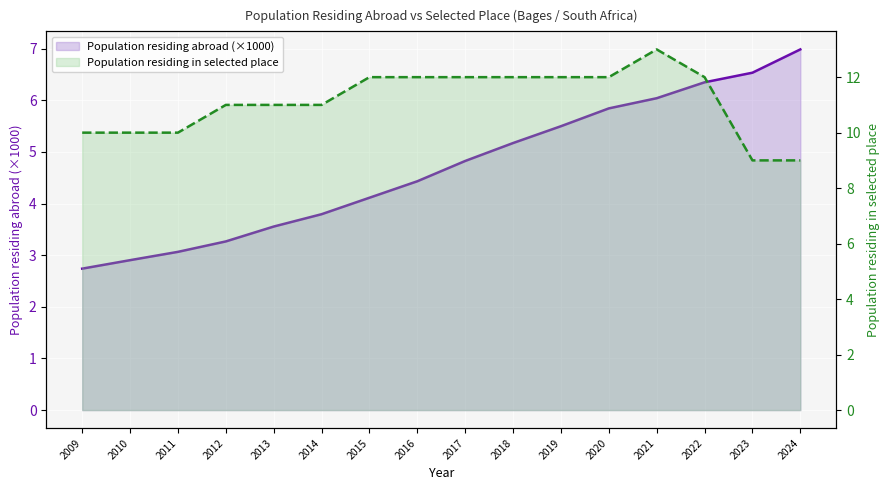

Which series changed the most between 2013 and 2024?

Population residing abroad (×1000)